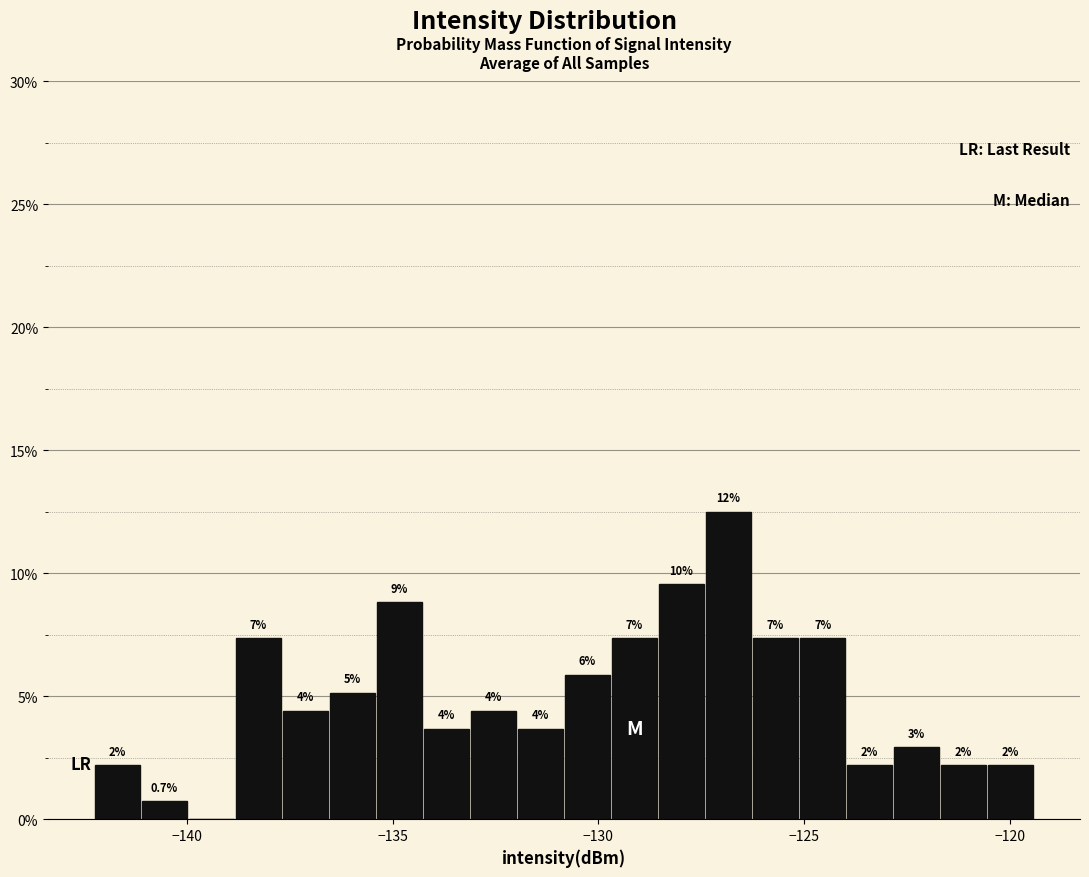

Around what value on the x-axis is the tallest bar? Give the approximate position of its centre, as read against the axis.

-127.0